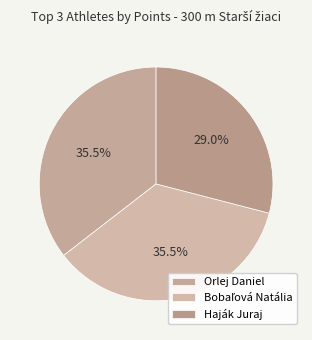

How many slices are in this pie chart?

3